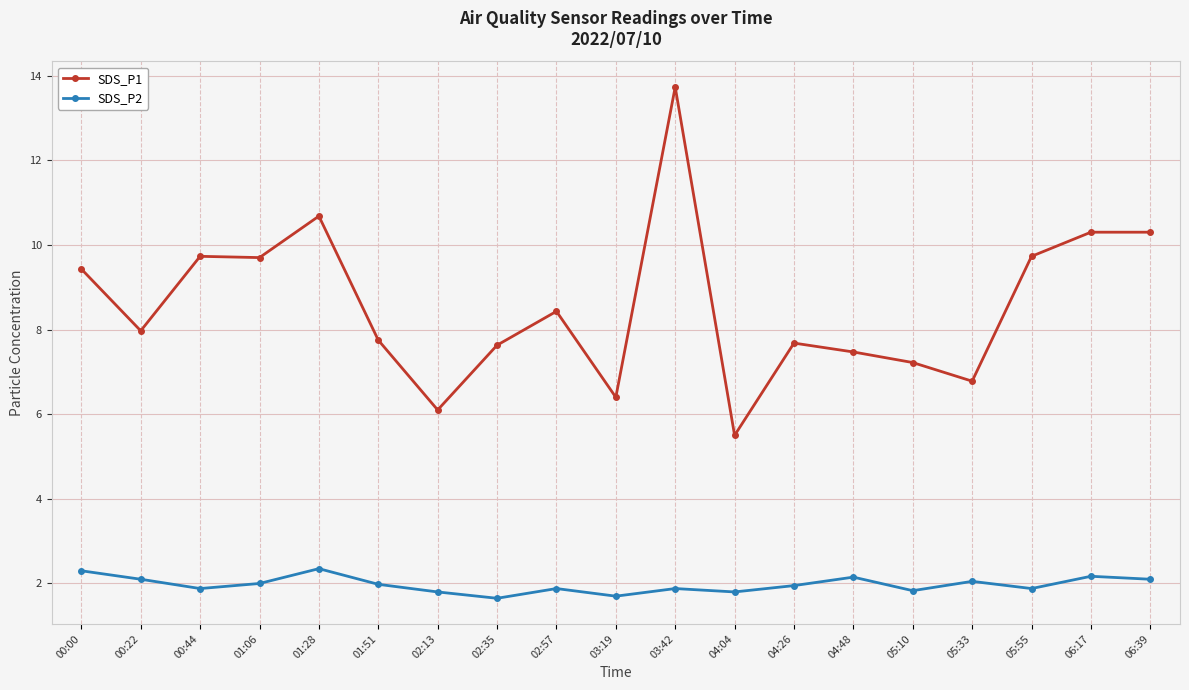

Where is the first local minimum for SDS_P2?

00:44